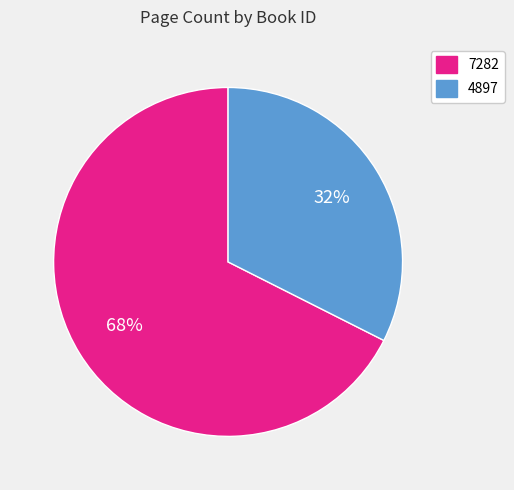

Which slice represents more than half of the pie?

7282